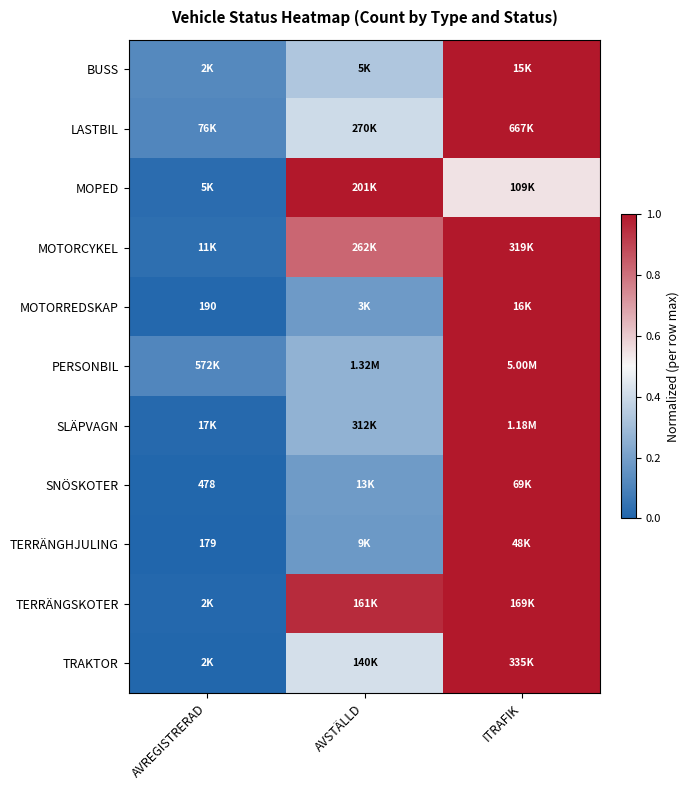

Count the LASTBIL values in the range 0 to 1.

3